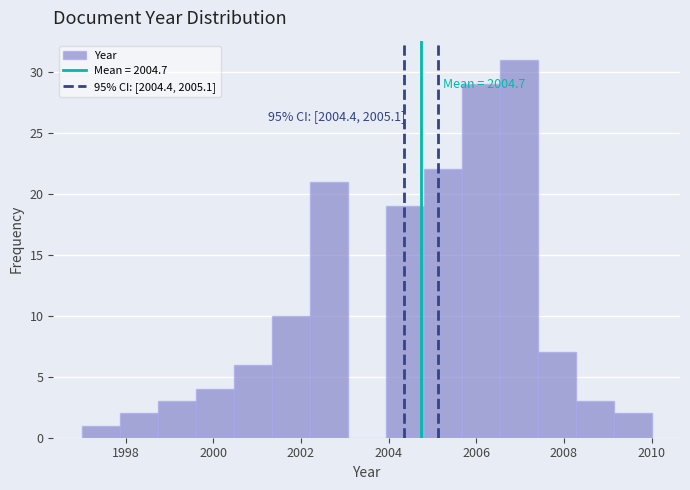

Over which range of the x-axis is the bar tallest?

2006.6 to 2007.4